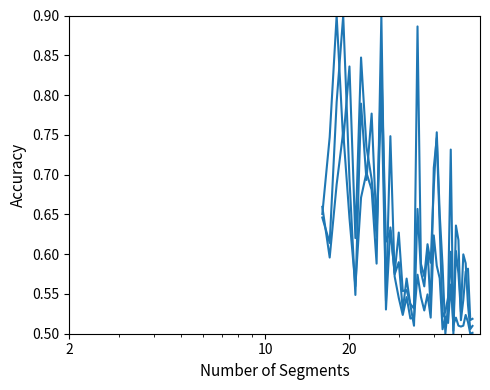

Does the chart have visible grid lines?

No